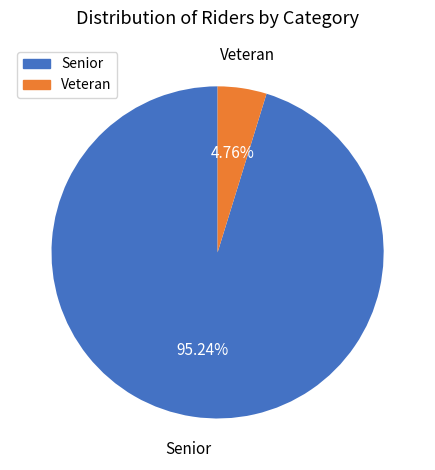

Which has a higher value, Veteran or Senior?

Senior